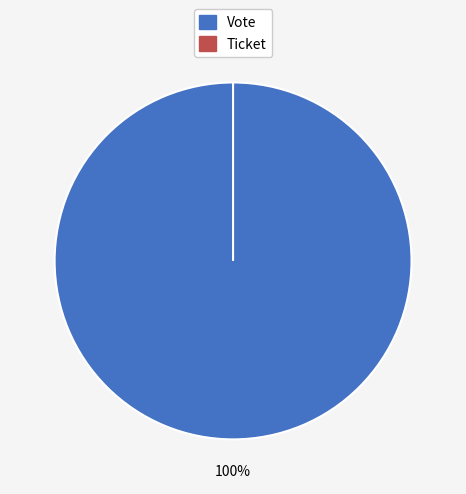

What portion of the pie excludes Ticket?

100.0%